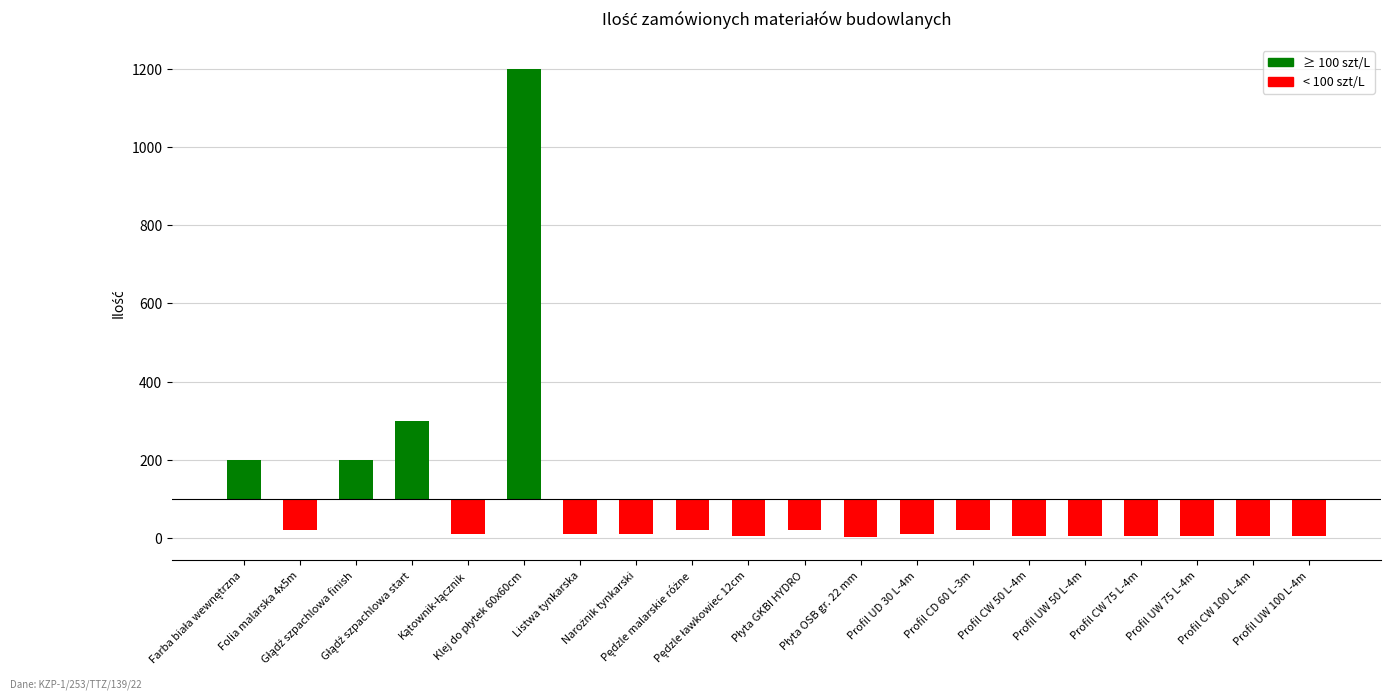

Rank the categories by value from highest to lowest.

Klej do płytek 60x60cm, Głądź szpachlowa start, Farba biała wewnętrzna, Głądź szpachlowa finish, Folia malarska 4x5m, Pędzle malarskie różne, Płyta GKBI HYDRO, Profil CD 60 L-3m, Kątownik-łącznik, Listwa tynkarska, Narożnik tynkarski, Profil UD 30 L-4m, Pędzle ławkowiec 12cm, Profil CW 50 L-4m, Profil UW 50 L-4m, Profil CW 75 L-4m, Profil UW 75 L-4m, Profil CW 100 L-4m, Profil UW 100 L-4m, Płyta OSB gr. 22 mm